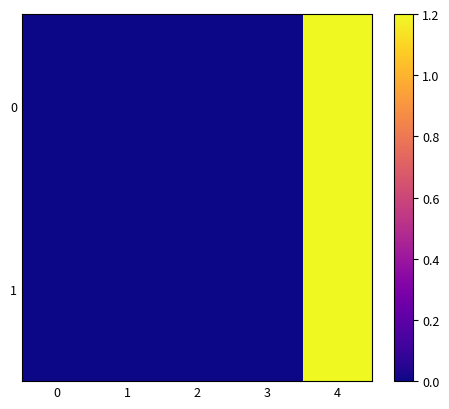

Between 1 and 3, which is larger?

3